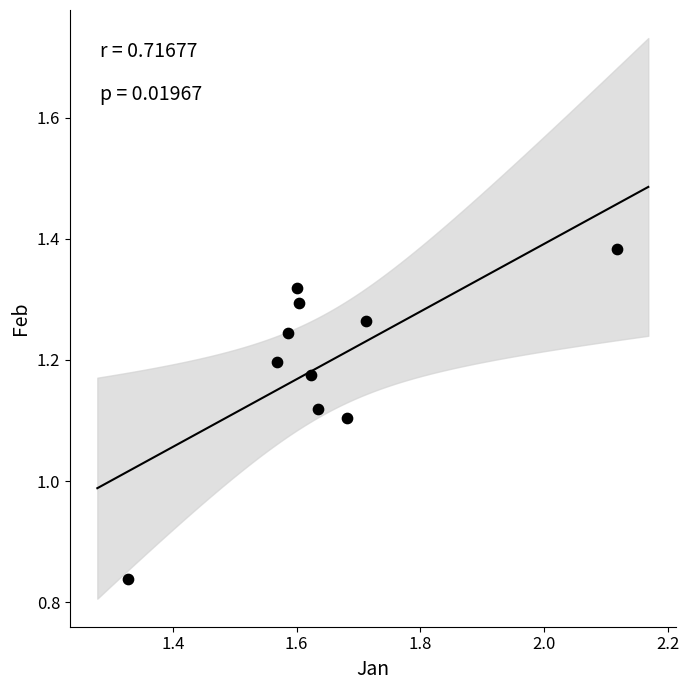

What is the range of Y values (max minus min)?

0.5